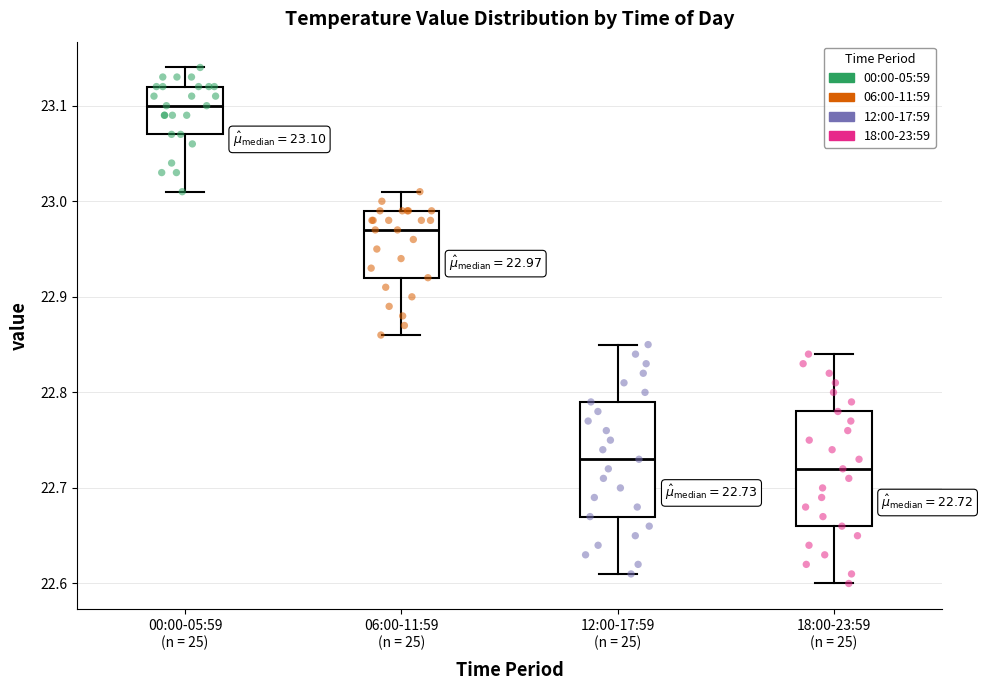

Which box's median line is the lowest?

18:00-23:59 (n = 25)